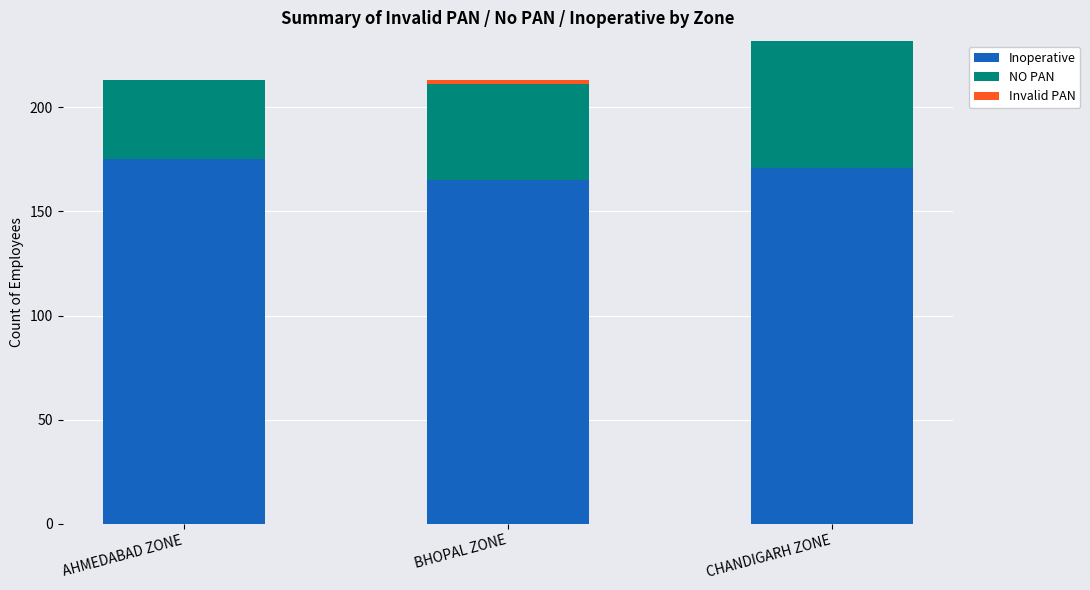

What is the sum of the Inoperative values at AHMEDABAD ZONE and CHANDIGARH ZONE?

346